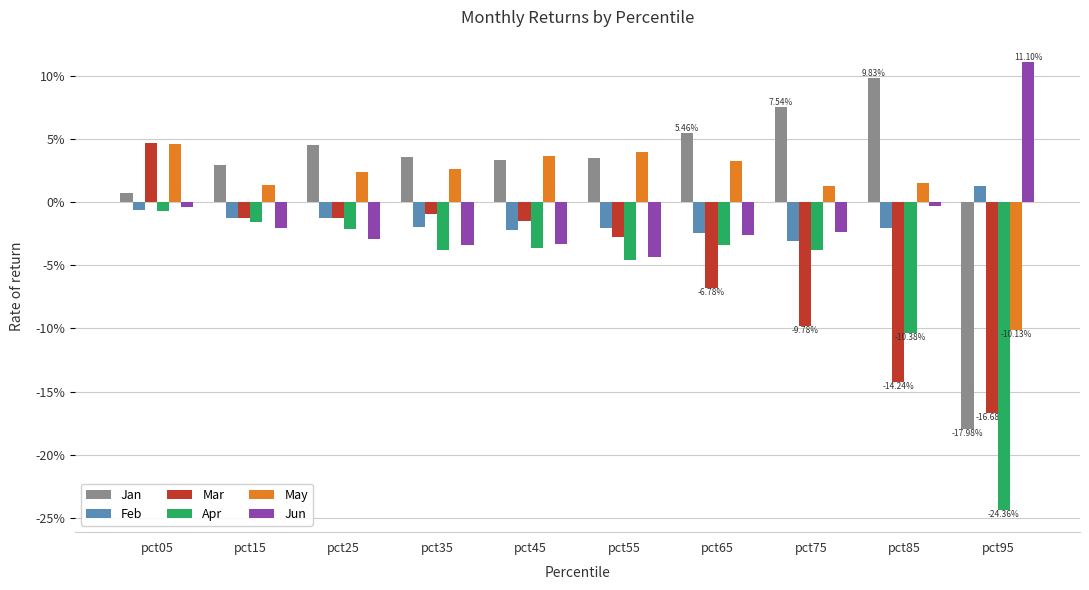

How many values in the Jun series are below 0?

9